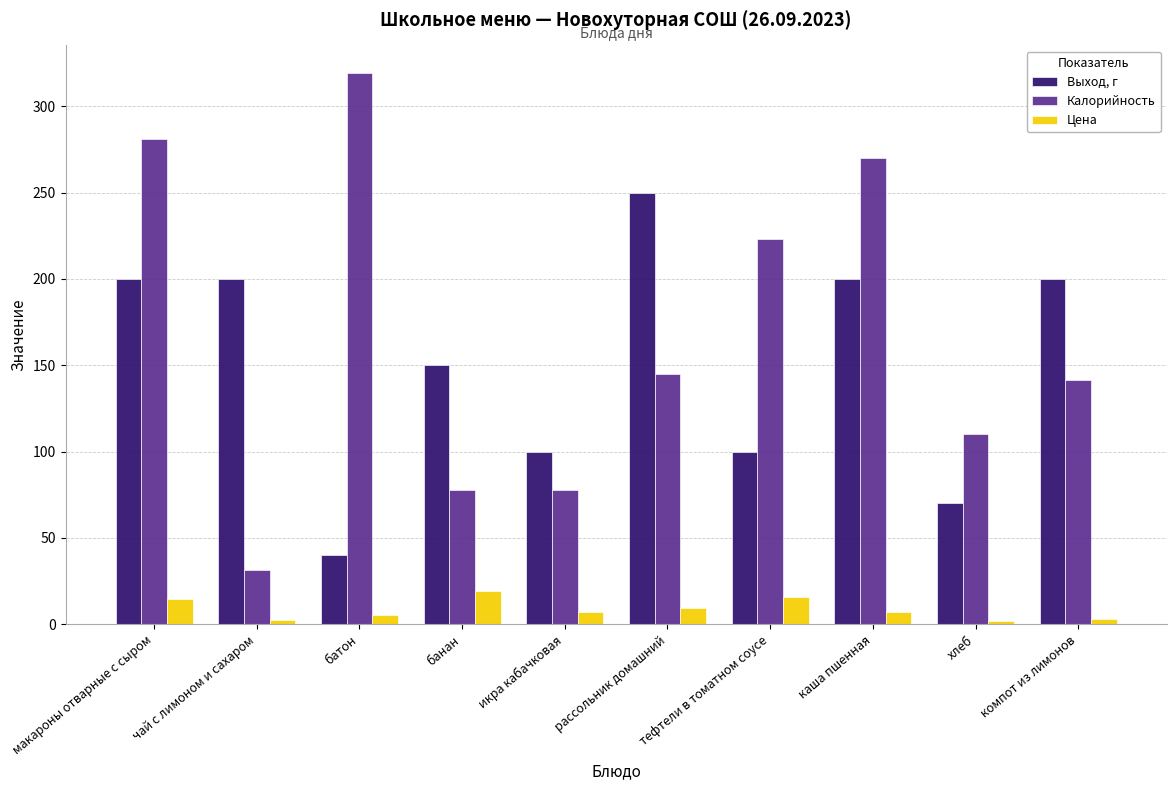

What is the label of the 7th bar from the right?

банан